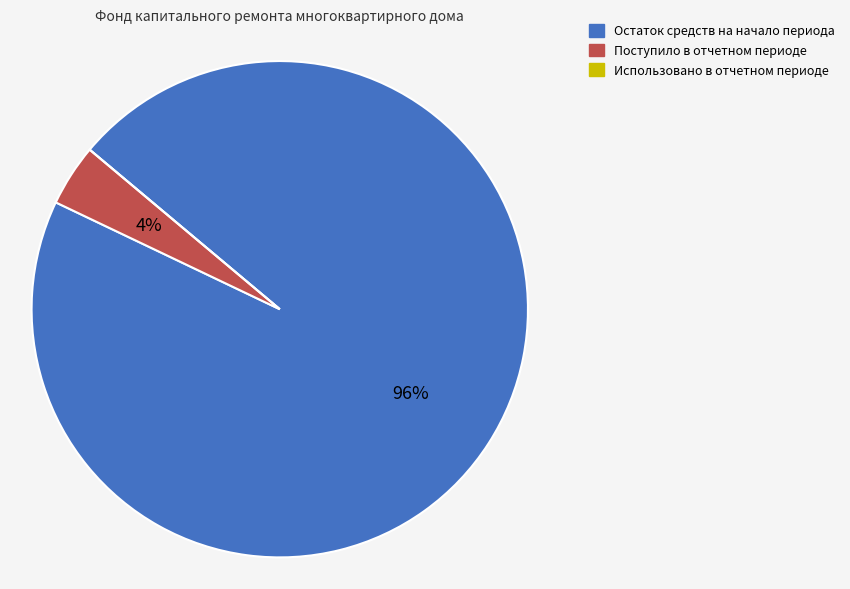

Does Поступило в отчетном периоде represent more than half of the total?

No